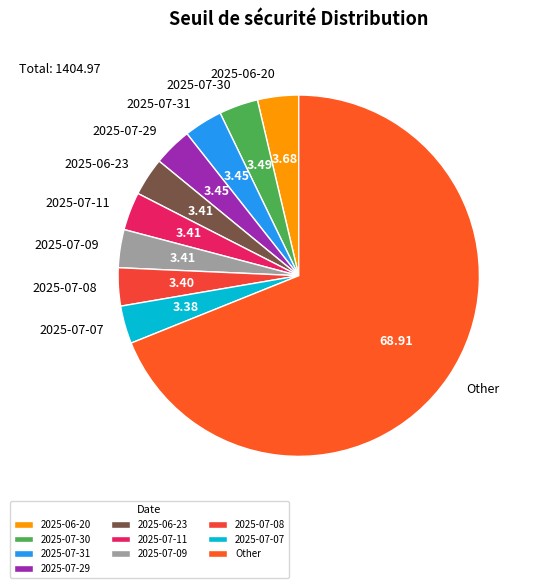

Do 2025-07-07 and 2025-06-20 together represent more than half of the pie?

No